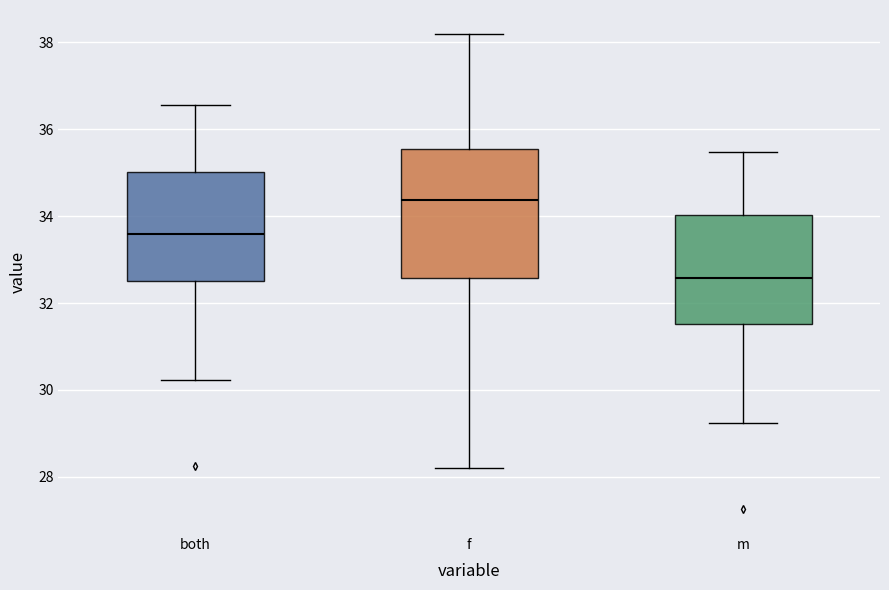

Comparing the boxes themselves (not the whiskers), which one is the tallest?

f